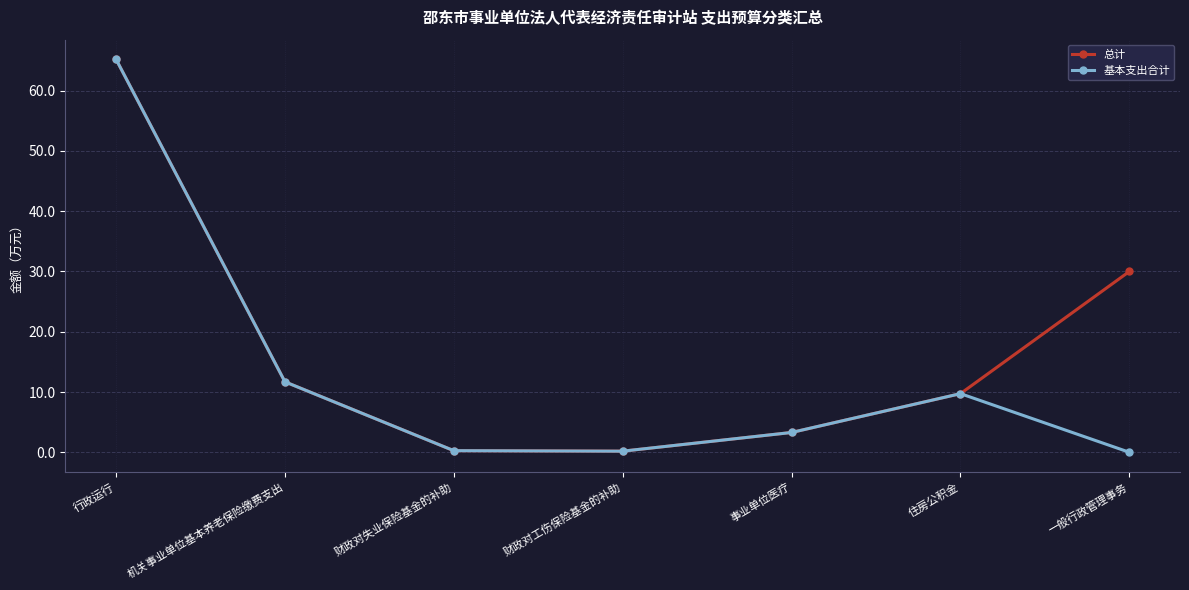

What is the average value of the 总计 series?

17.2